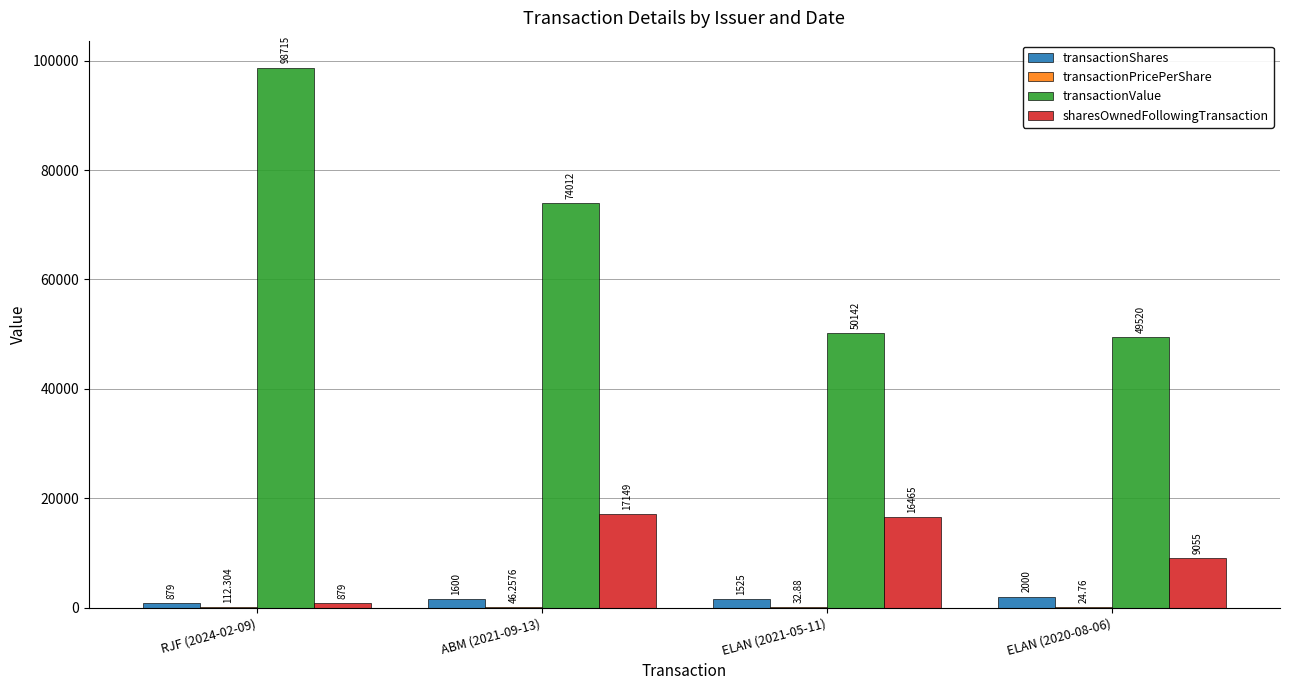

Which series has the largest total across all categories?

transactionValue